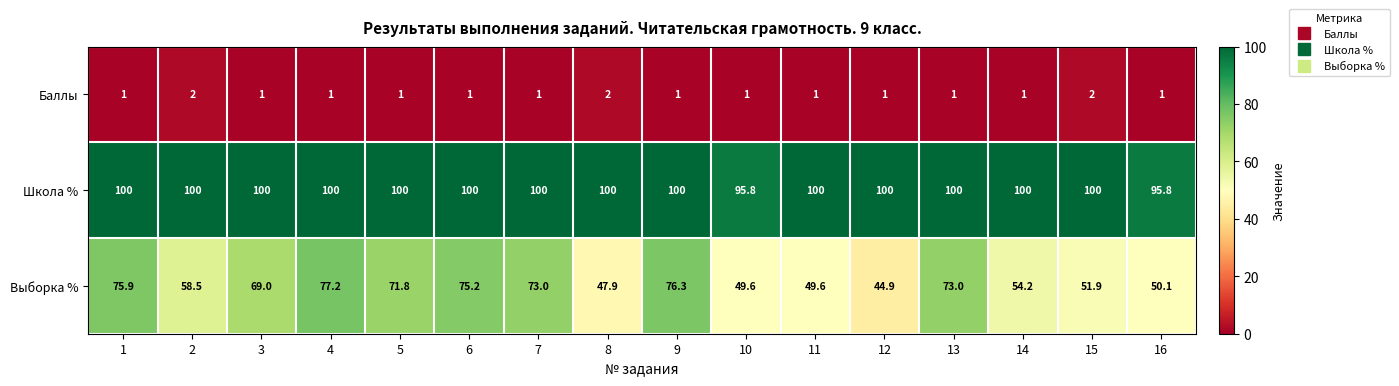

What is the difference between the second highest and minimum values in the Школа % series?

4.2